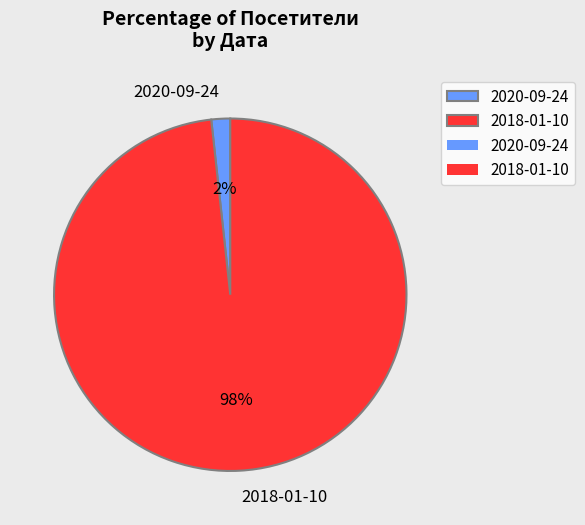

To the nearest percent, what portion does 2018-01-10 represent?

98%